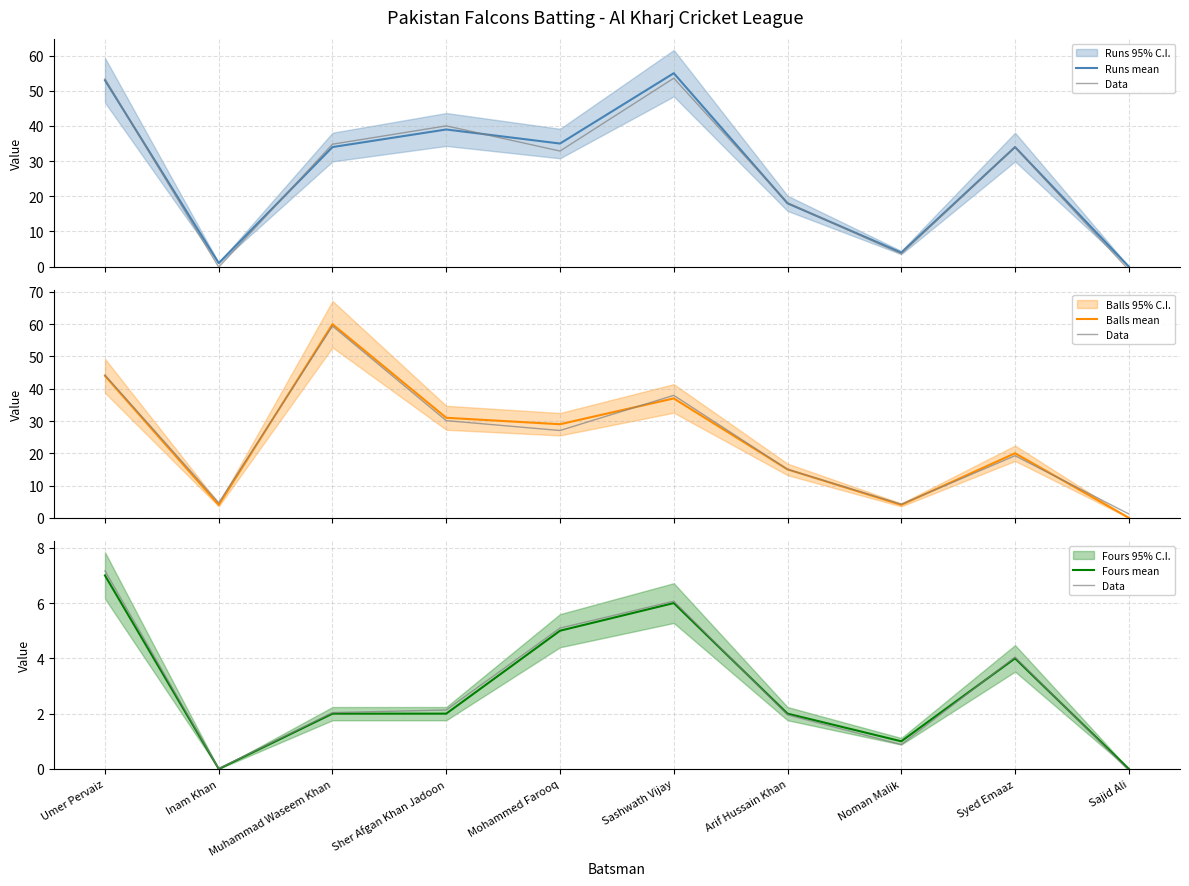

What is the label of the 6th point from the left?

Sashwath Vijay